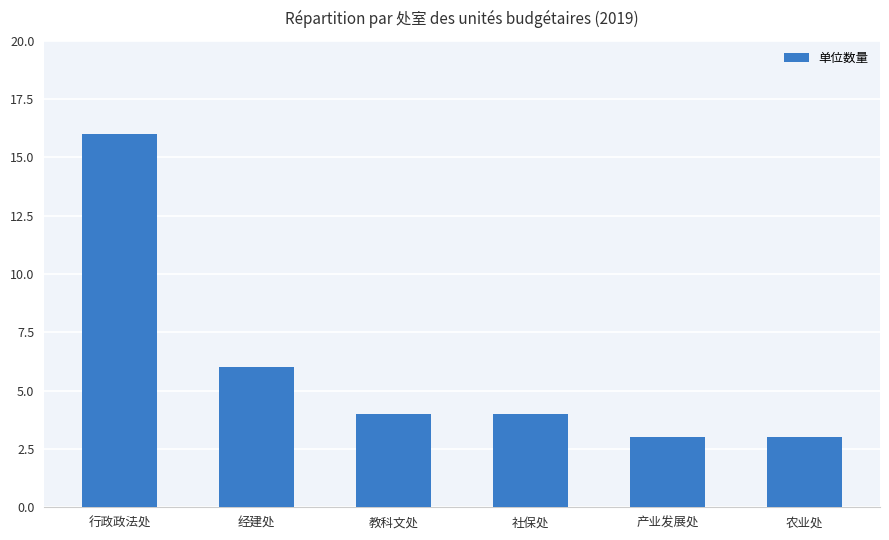

What is the difference between the values at 教科文处 and 经建处?

2